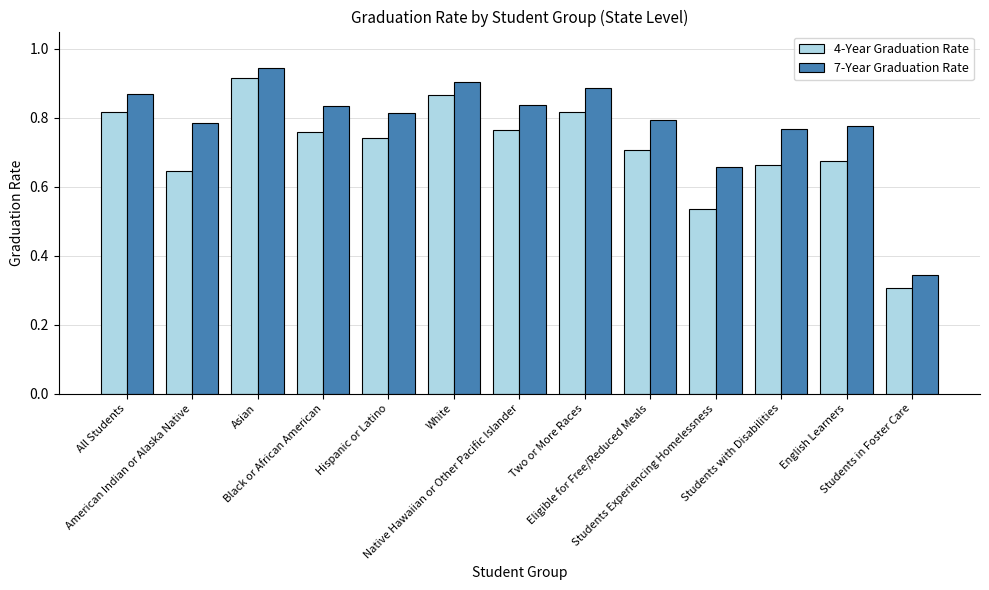

Which series has the widest spread of values?

4-Year Graduation Rate